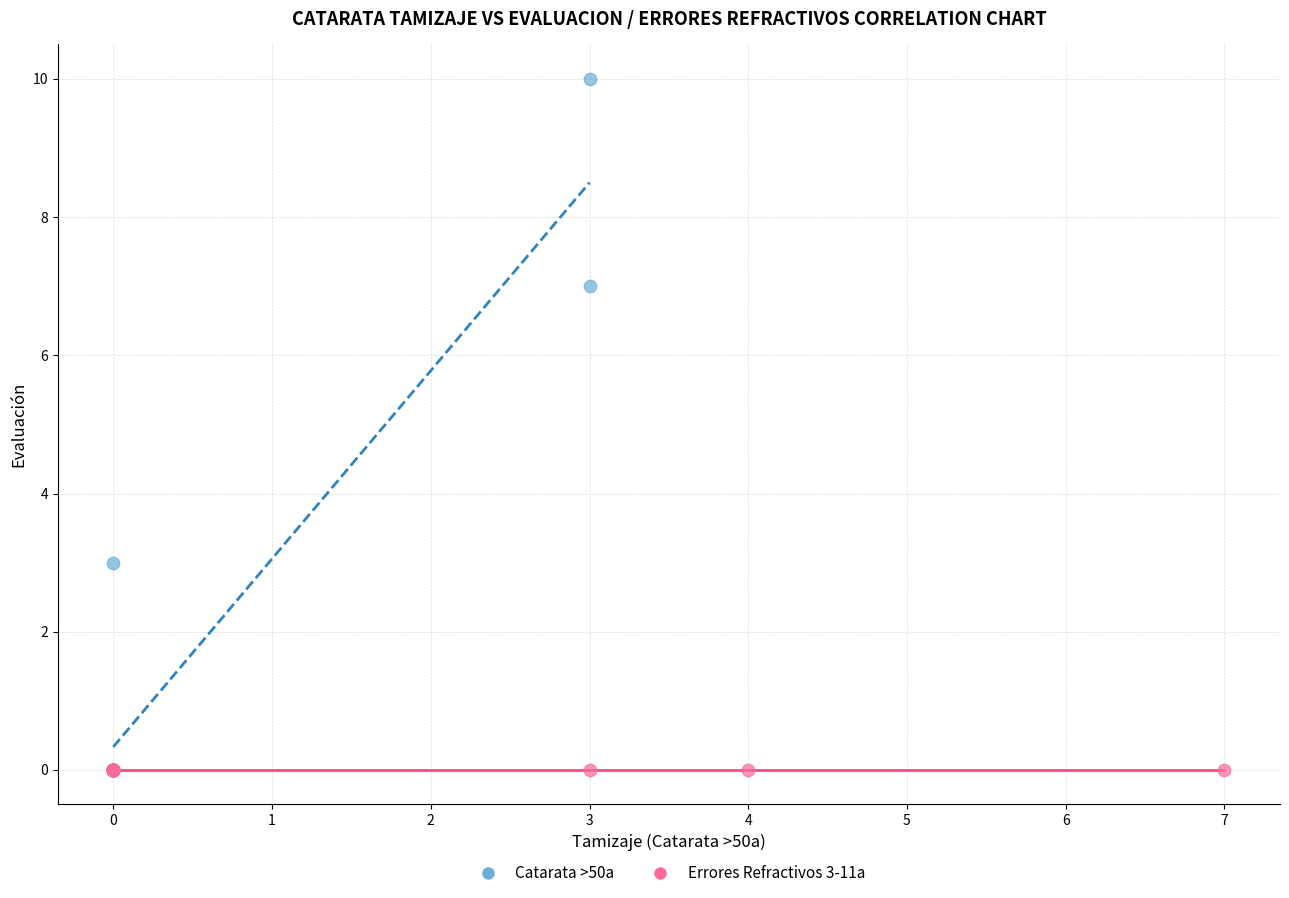

Which series contains the highest Y value?

Catarata >50a